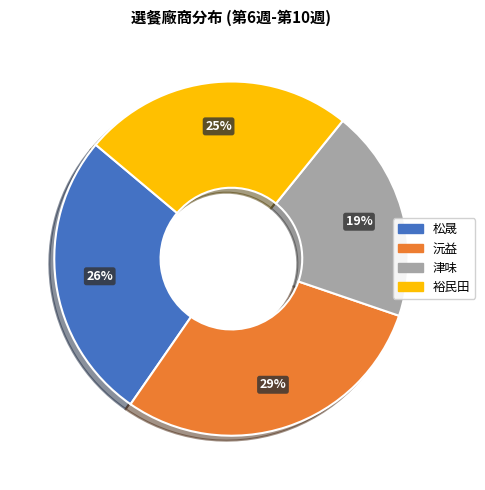

What is the ratio of the value at 津味 to the value at 裕民田?

0.8